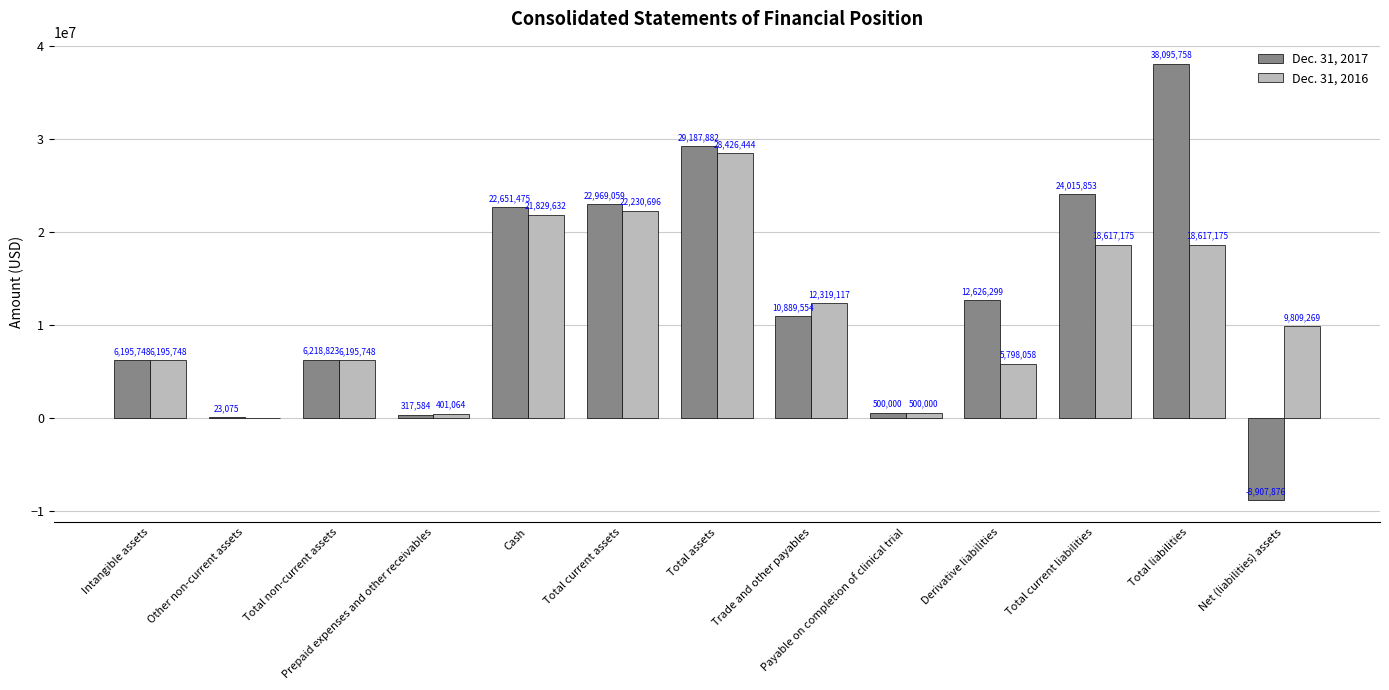

How many values in Dec. 31, 2017 are above zero?

12